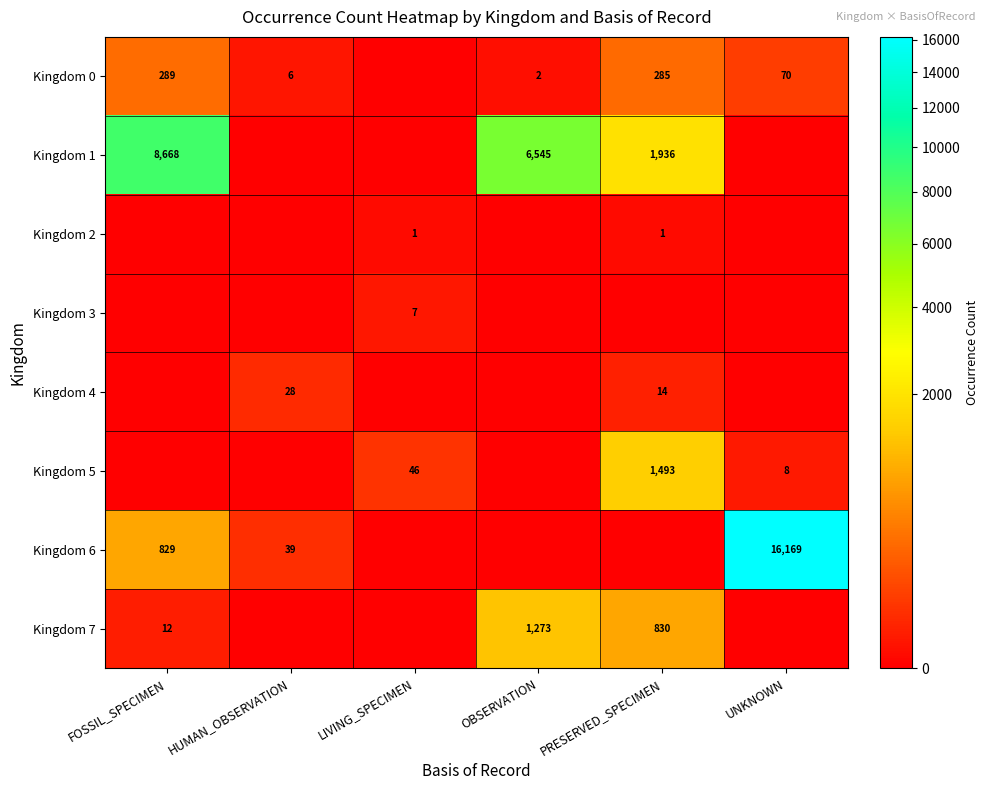

Which has a higher value, OBSERVATION or HUMAN_OBSERVATION?

HUMAN_OBSERVATION